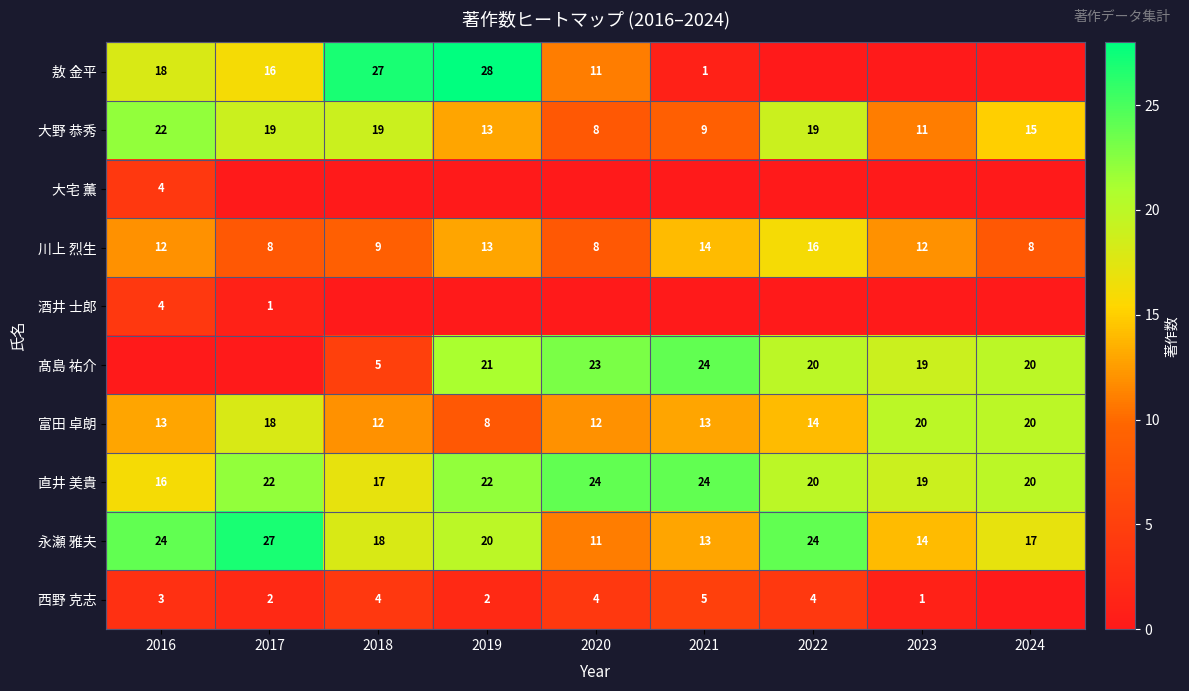

The 直井 美貴 series shows 28 at 2023. True or false?

False